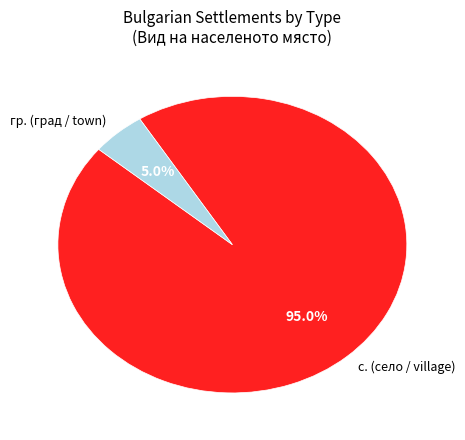

Rank the categories by value from highest to lowest.

с. (село / village), гр. (град / town)